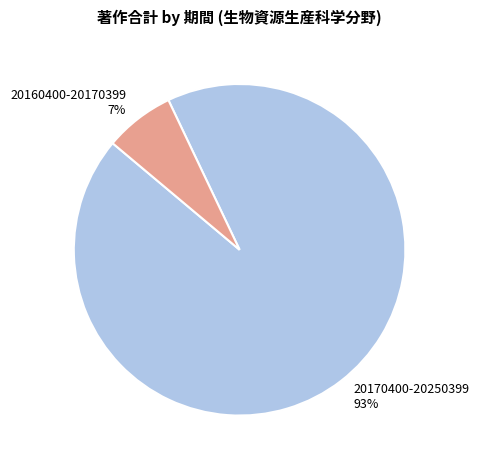

Which category has the biggest portion of the pie?

20170400-20250399